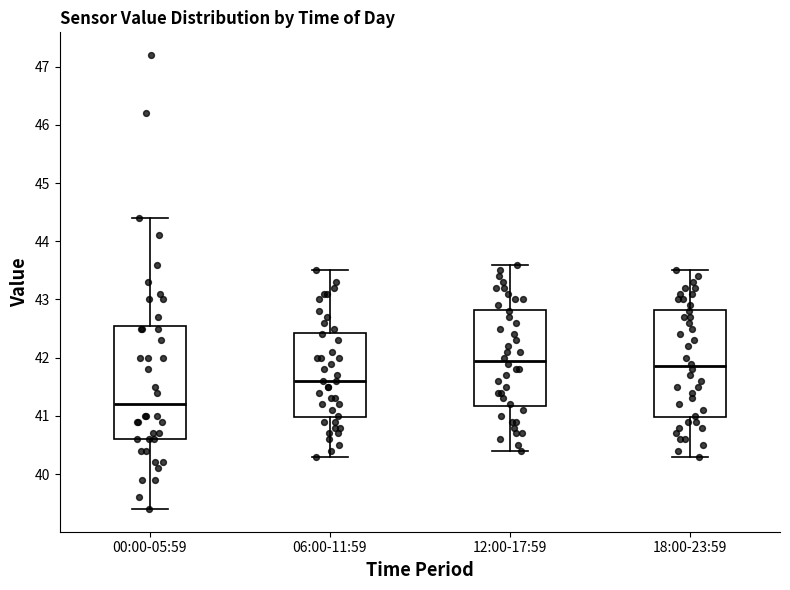

Reading left to right, transcribe this box plot: for each box, give where its median line is, the range the box spans, and where its two whiskers end, as read against the y-axis. The values are not printed on the chart, so give them approximately, as read against the axis.

00:00-05:59: median 41.2, box 40.6 to 42.6, whiskers 39.4 to 44.4
06:00-11:59: median 41.6, box 41.0 to 42.4, whiskers 40.3 to 43.5
12:00-17:59: median 42.0, box 41.2 to 42.8, whiskers 40.4 to 43.6
18:00-23:59: median 41.9, box 41.0 to 42.8, whiskers 40.3 to 43.5